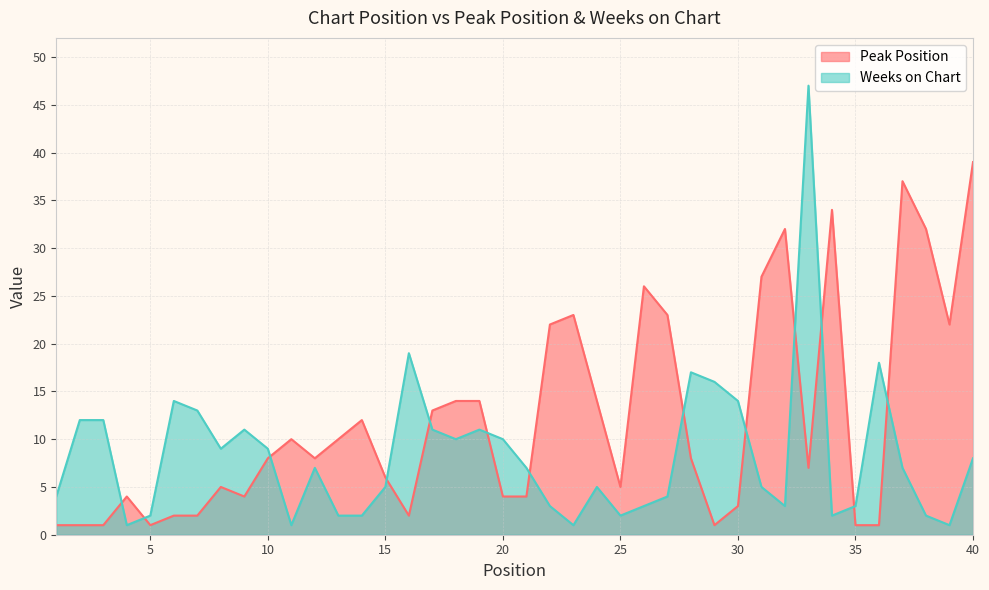

Between 11 and 25, which series saw the biggest shift?

Peak Position